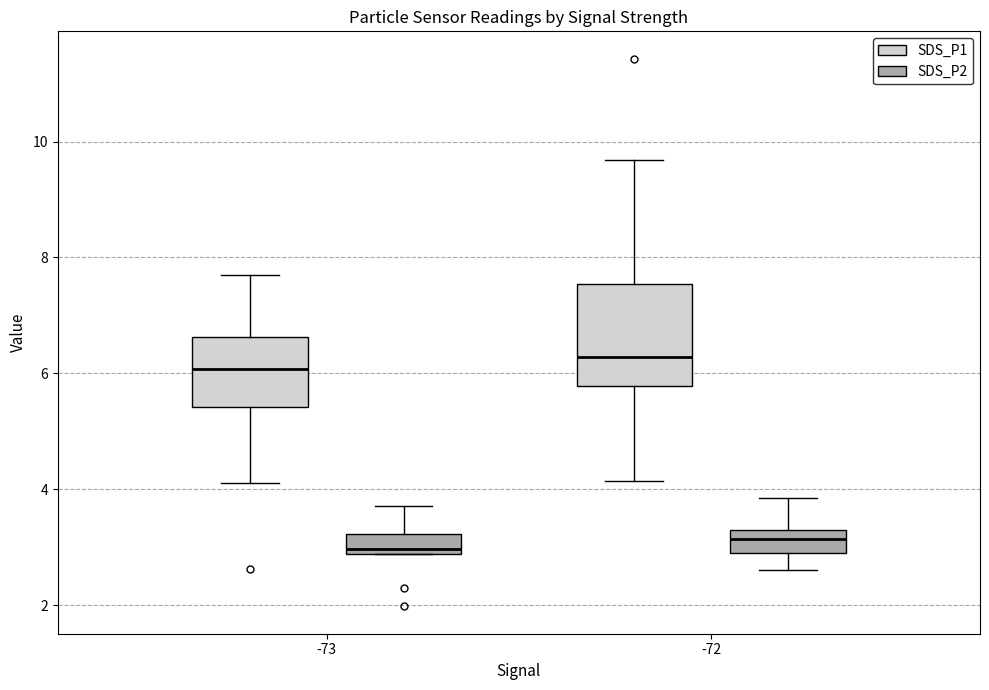

Reading left to right, transcribe this box plot: for each box, give where its median line is, the range the box spans, and where its two whiskers end, as read against the y-axis. The values are not printed on the chart, so give them approximately, as read against the axis.

-73 (SDS_P1): median 6.0, box 5.4 to 6.6, whiskers 4.2 to 7.8
-73 (SDS_P2): median 3.0, box 2.8 to 3.2, whiskers 2.8 to 3.8
-72 (SDS_P1): median 6.2, box 5.8 to 7.6, whiskers 4.2 to 9.6
-72 (SDS_P2): median 3.2, box 3.0 to 3.4, whiskers 2.6 to 3.8